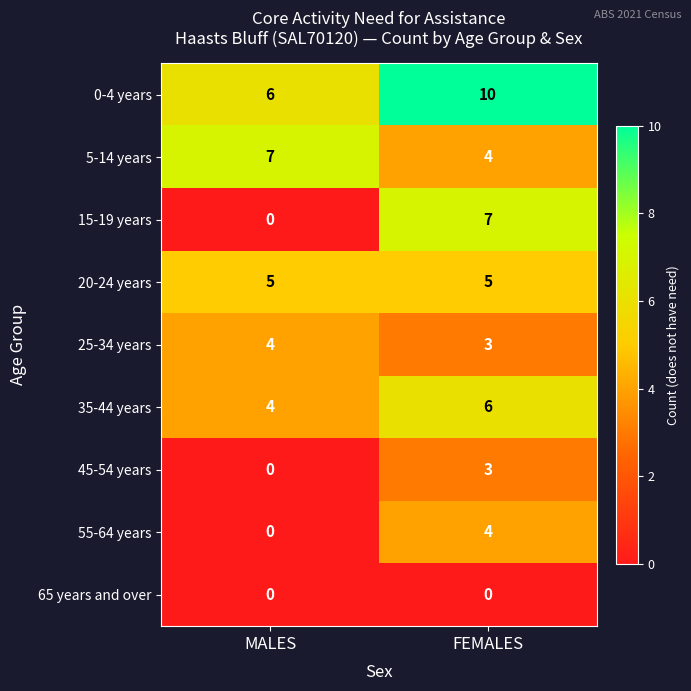

What is the total value across all series at MALES?

26